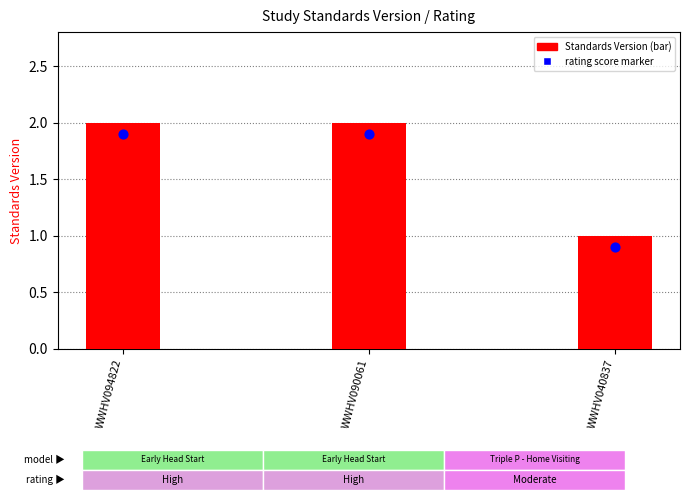

Which series contains the highest Y value?

Standards Version